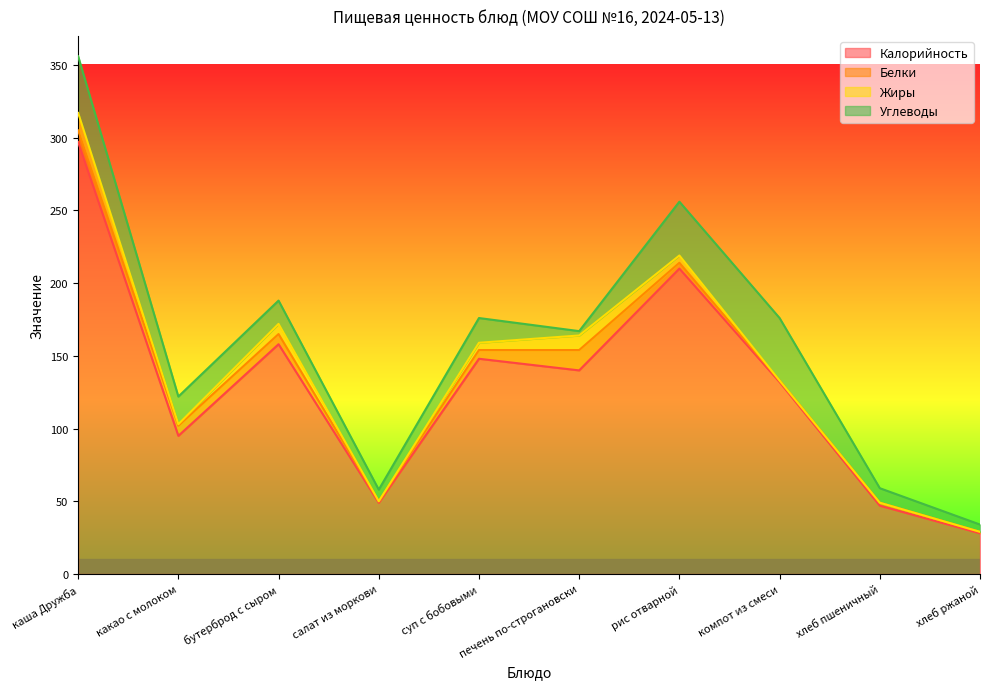

Rank the series at салат из моркови from highest to lowest value.

Калорийность, Углеводы, Белки, Жиры